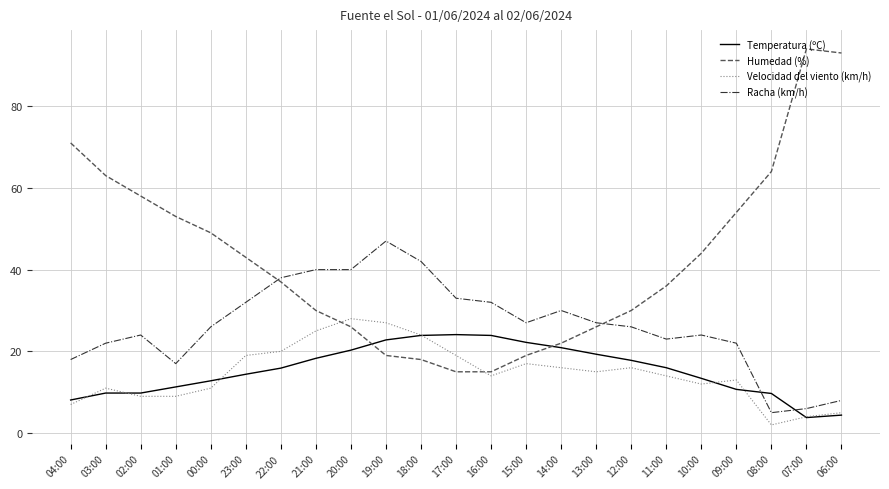

List the series in order of their peak value, highest first.

Humedad (%), Racha (km/h), Velocidad del viento (km/h), Temperatura (ºC)